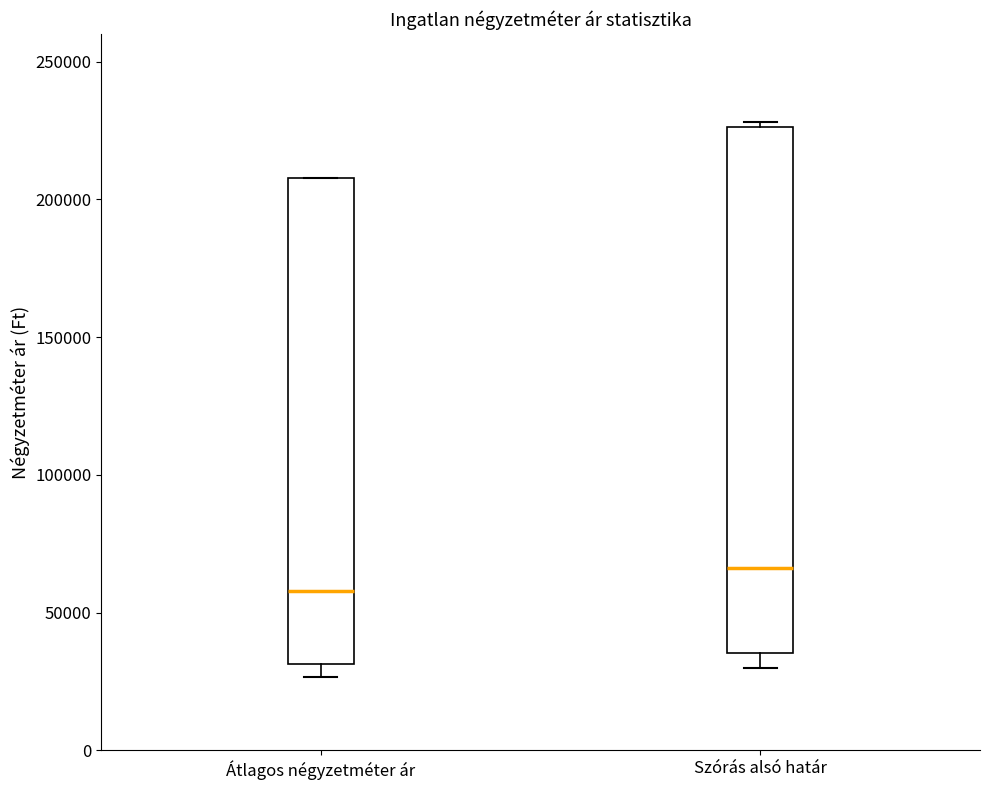

Reading left to right, transcribe this box plot: for each box, give where its median line is, the range the box spans, and where its two whiskers end, as read against the y-axis. The values are not printed on the chart, so give them approximately, as read against the axis.

Átlagos négyzetméter ár: median 60000, box 30000 to 210000, whiskers 25000 to 210000
Szórás alsó határ: median 65000, box 35000 to 225000, whiskers 30000 to 230000